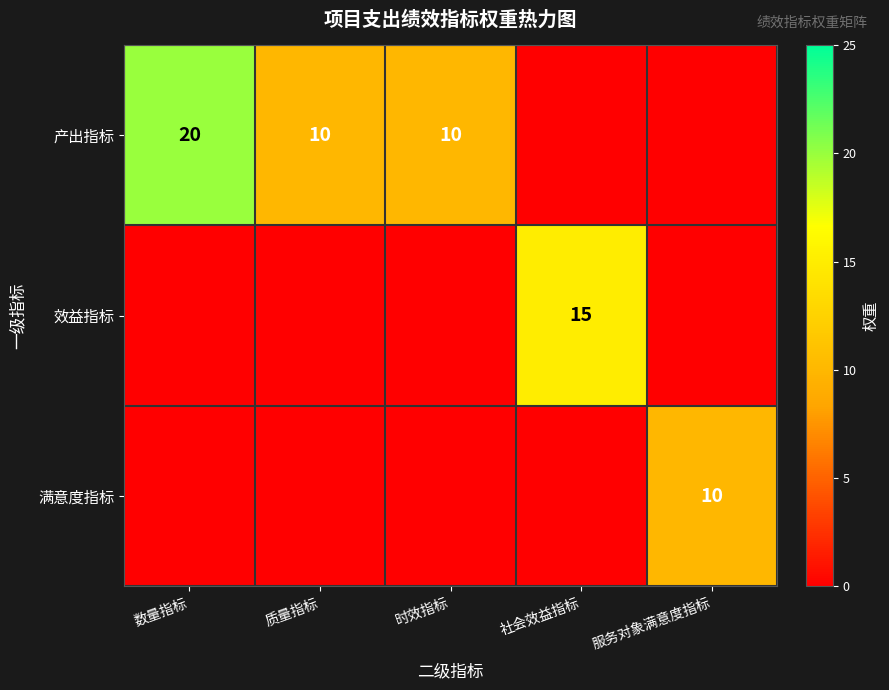

The value of 产出指标 at 质量指标 is 10. True or false?

True